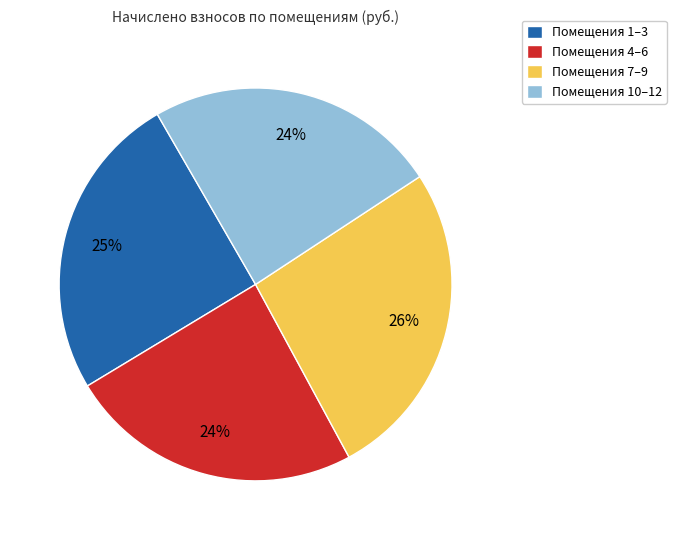

To the nearest percent, what is the difference between the Помещения 4–6 and Помещения 7–9 slice percentages?

2%